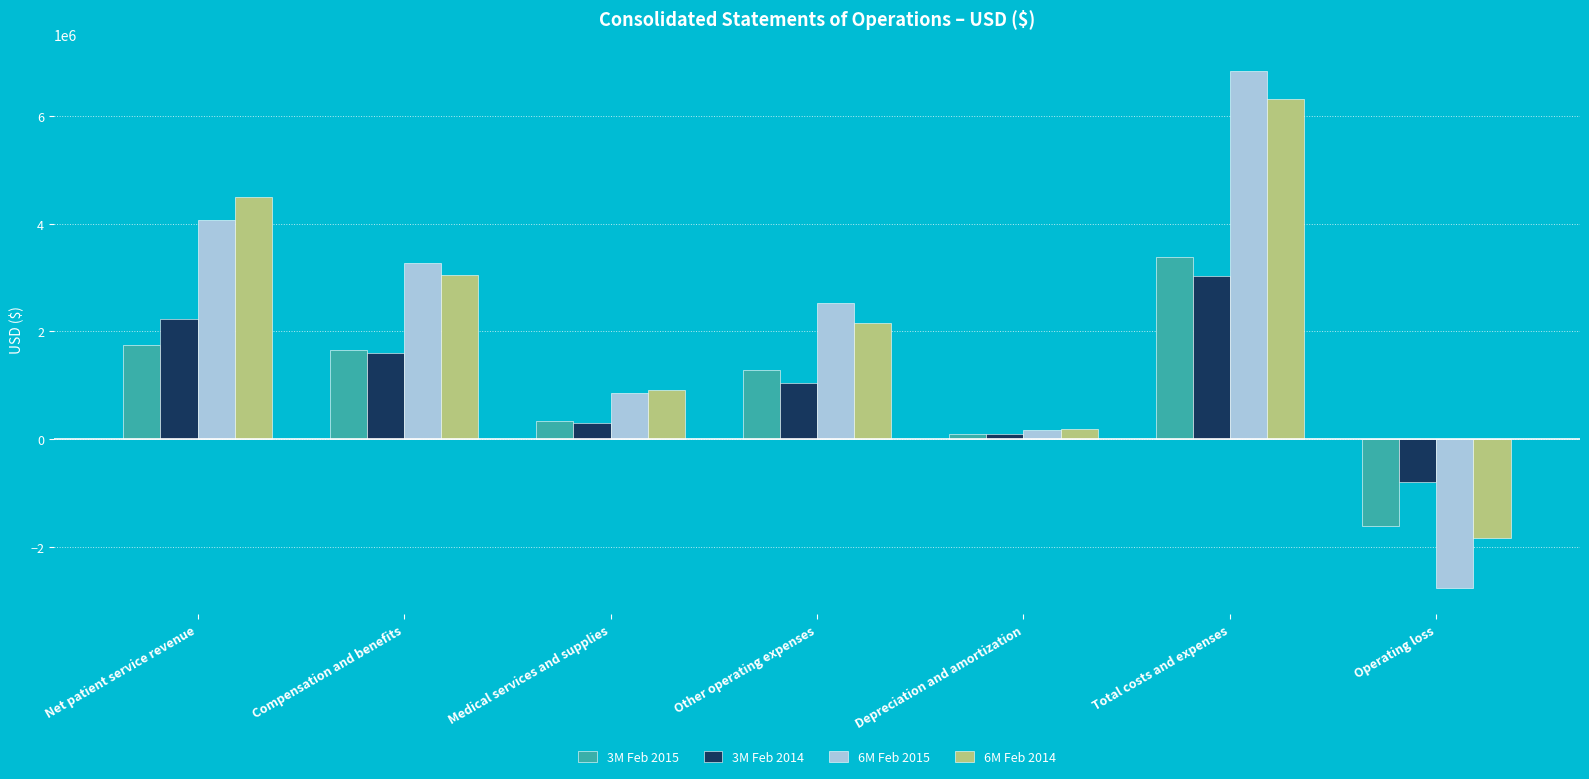

Which series has the widest spread of values?

6M Feb 2015